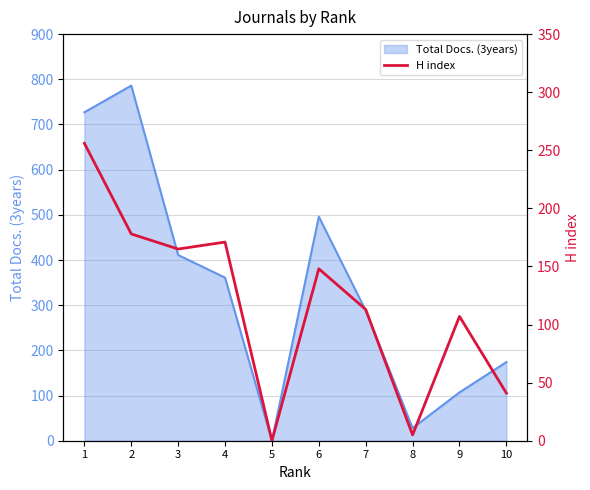

The value at 2 is 178. True or false?

True